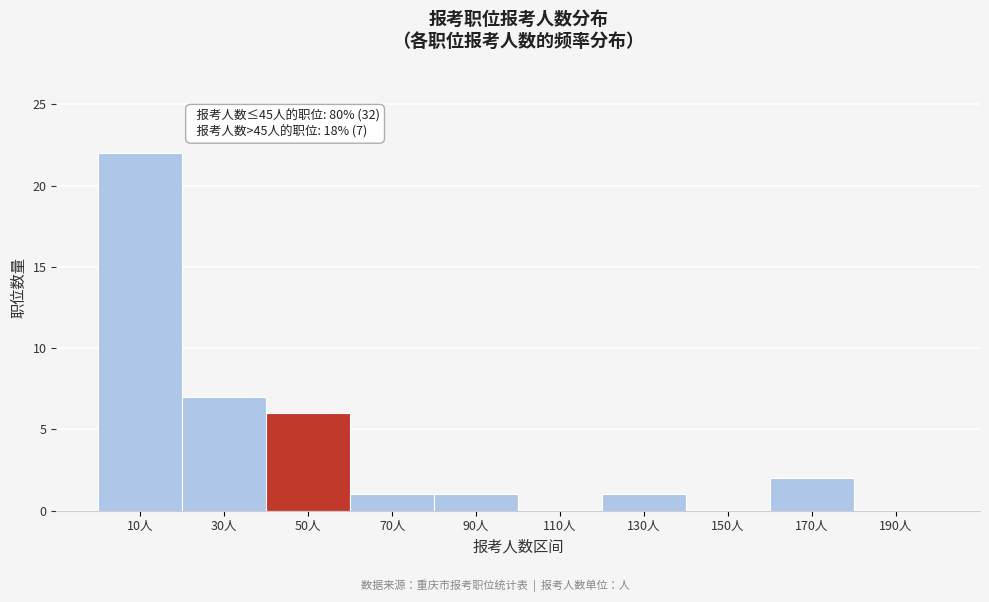

Which range on the x-axis has the tallest bar?

0 to 20